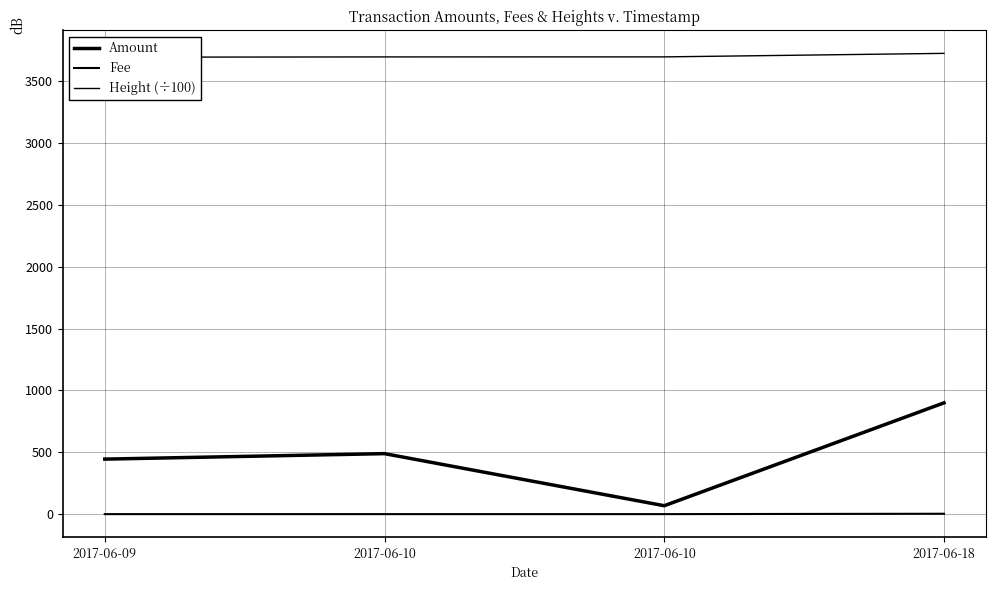

Is the value of Amount at 2017-06-10 greater than the value of Height (÷100) at 2017-06-10?

No